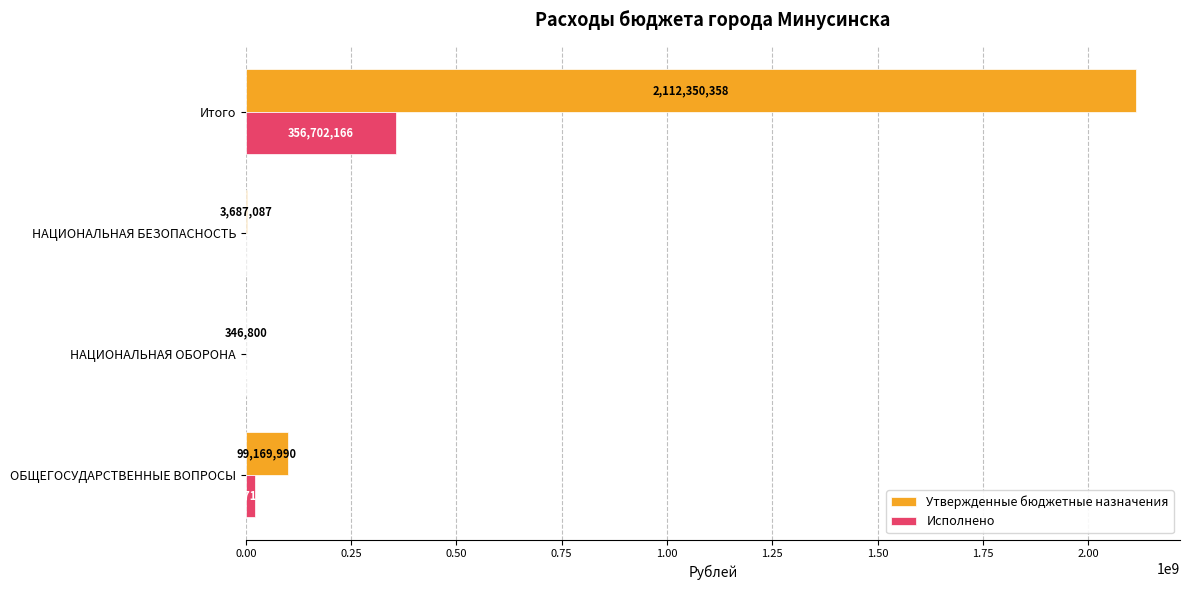

True or false: Исполнено has a value of 493406277.7 at Итого.

False